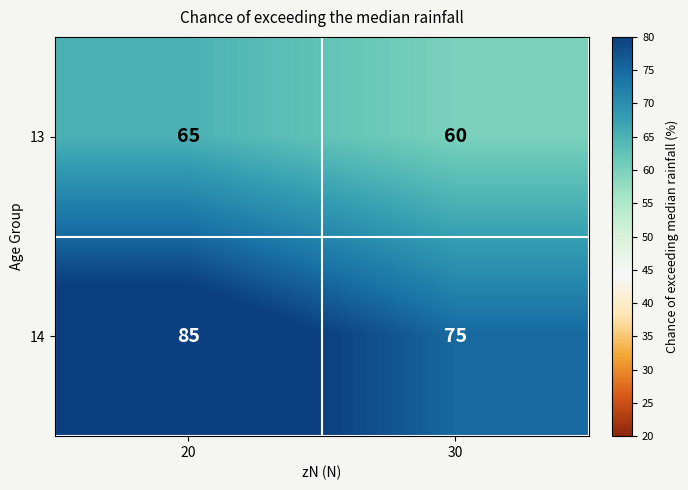

What is the difference between the maximum and minimum values in the 14 series?

10